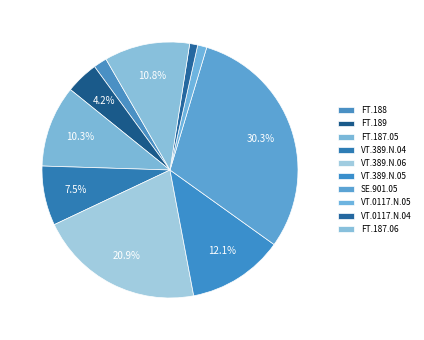

Does VT.389.N.04 account for over 50% of the chart?

No